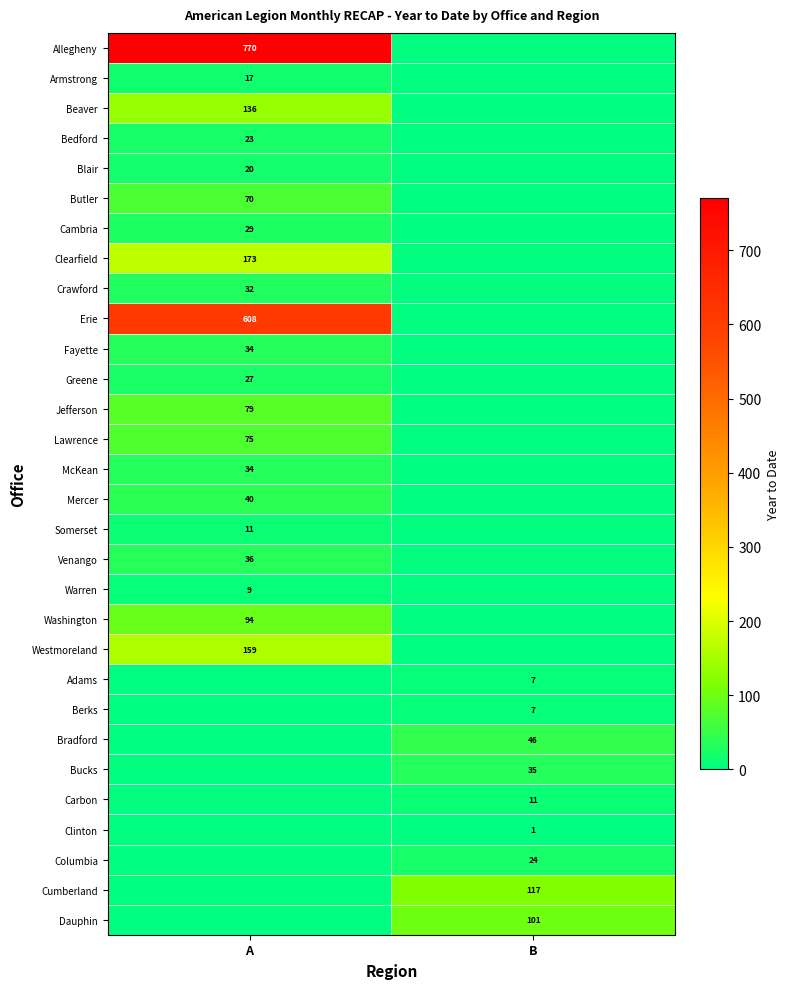

At which category is the sum across all series the highest?

A